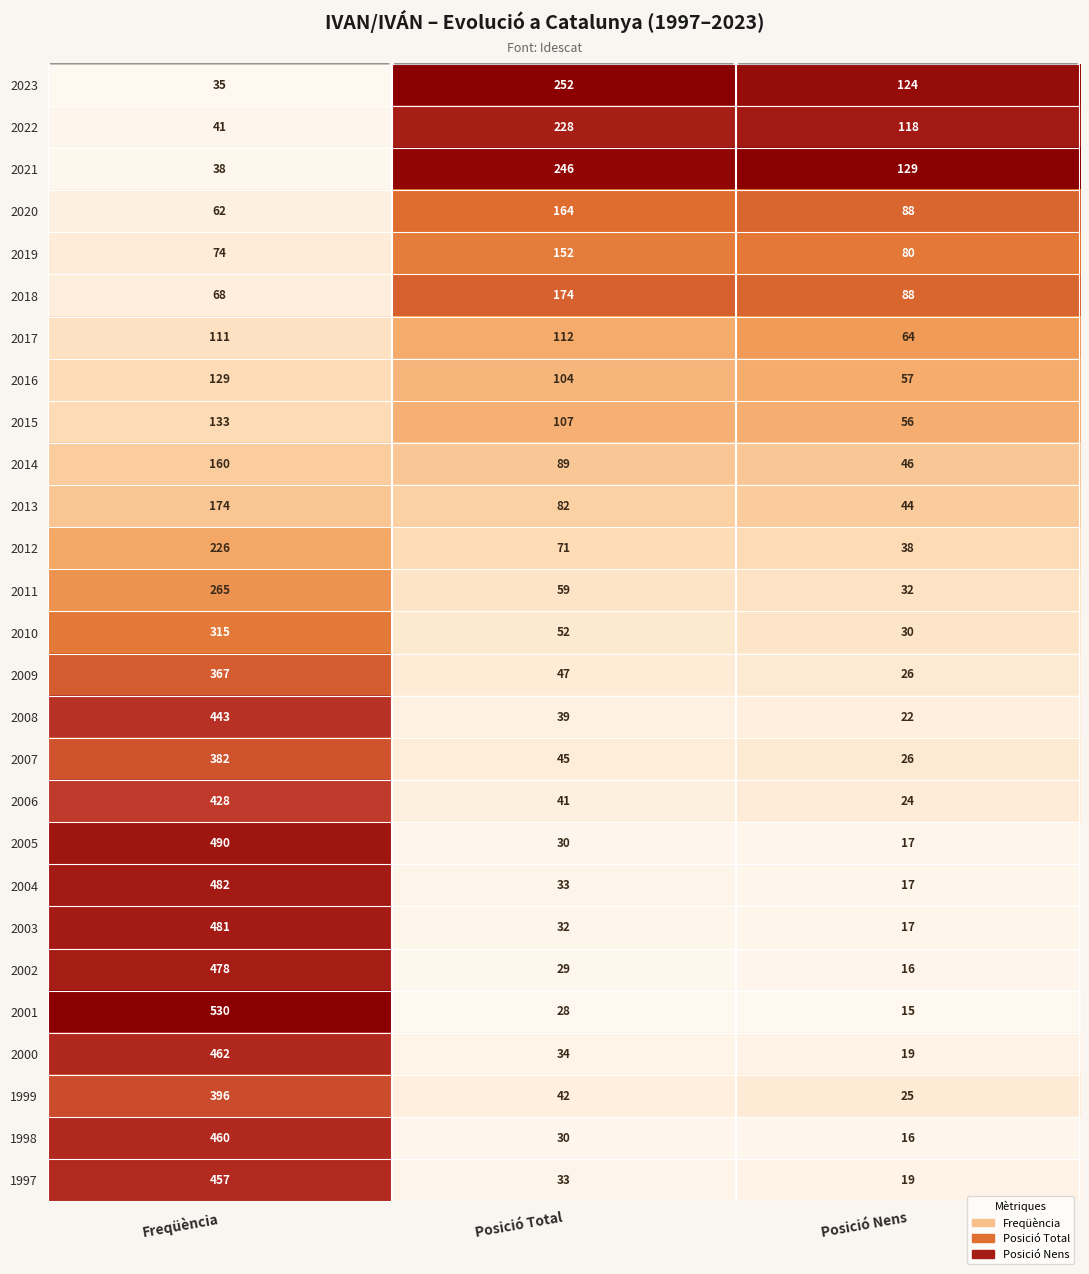

Rank the categories by 2013 value from lowest to highest.

Posició Nens, Posició Total, Freqüència